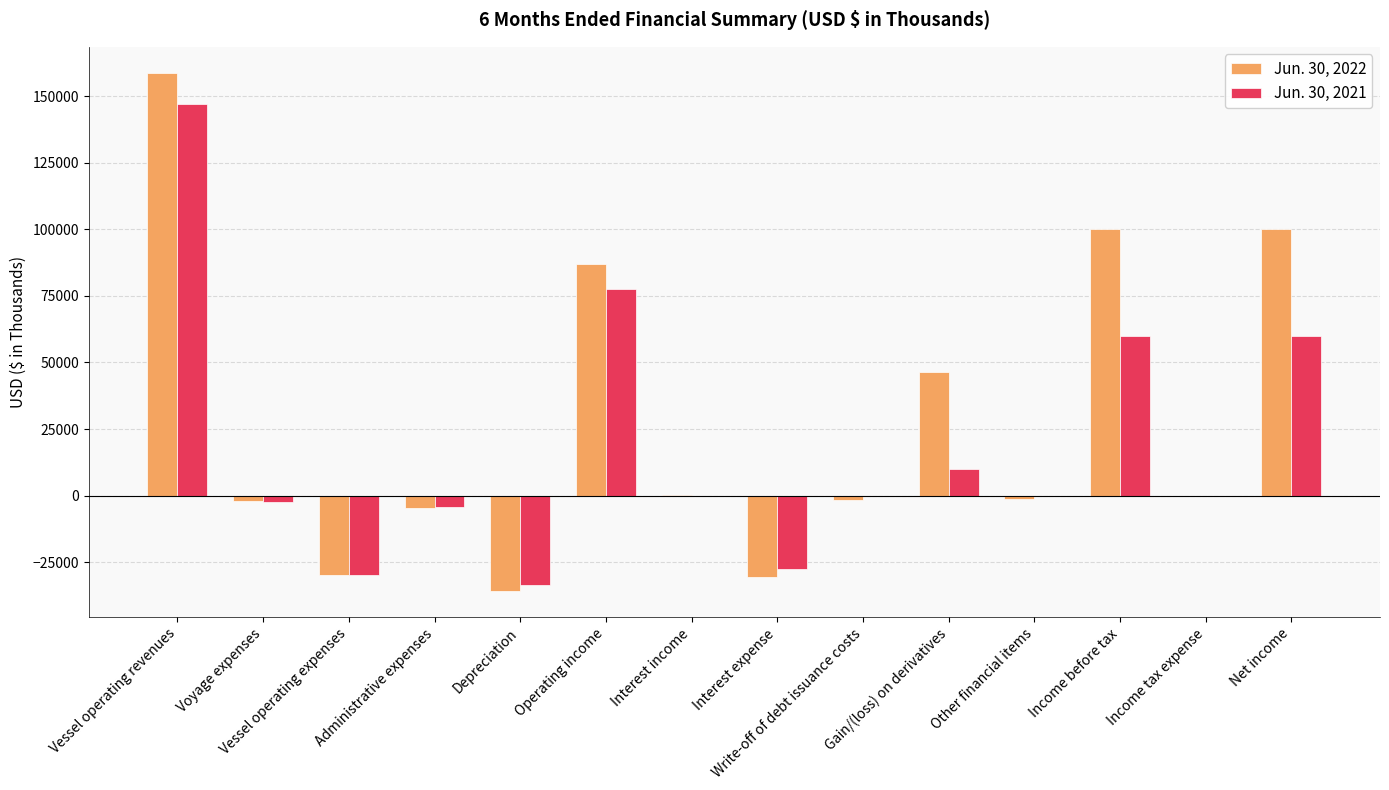

Which series has the largest total across all categories?

Jun. 30, 2022